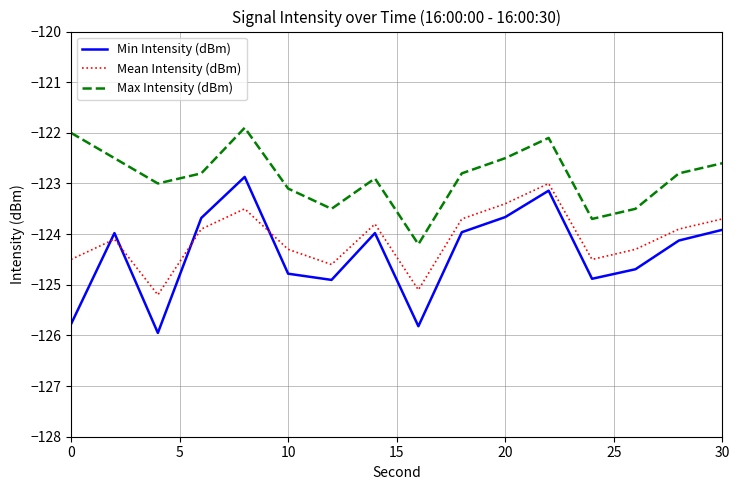

True or false: Mean Intensity (dBm) and Max Intensity (dBm) cross at least once.

False